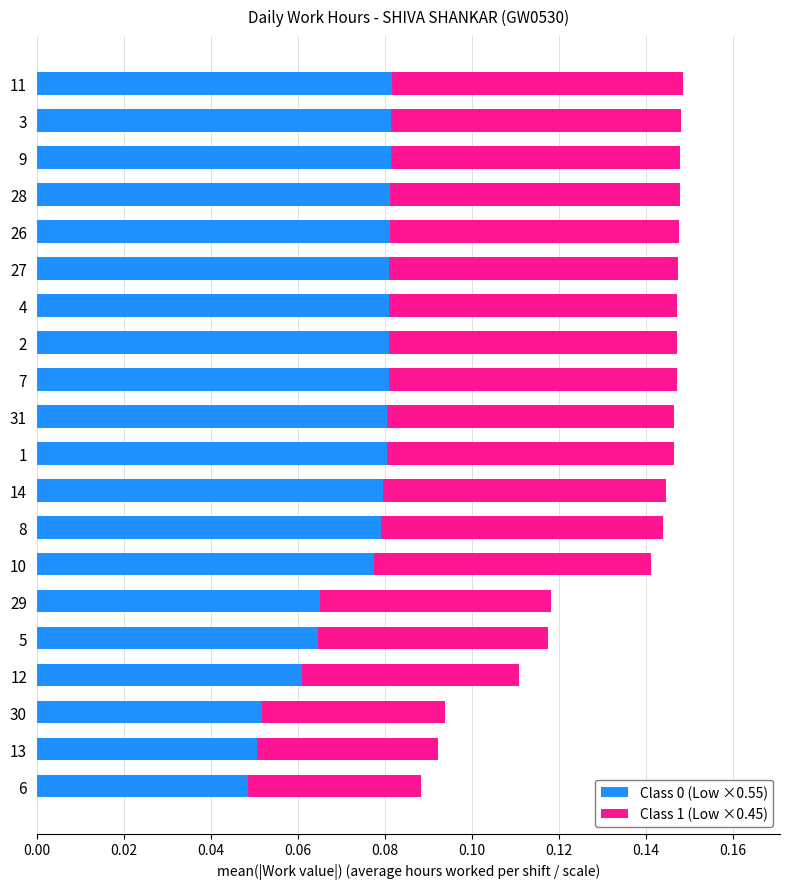

How many data points does each series have?

20